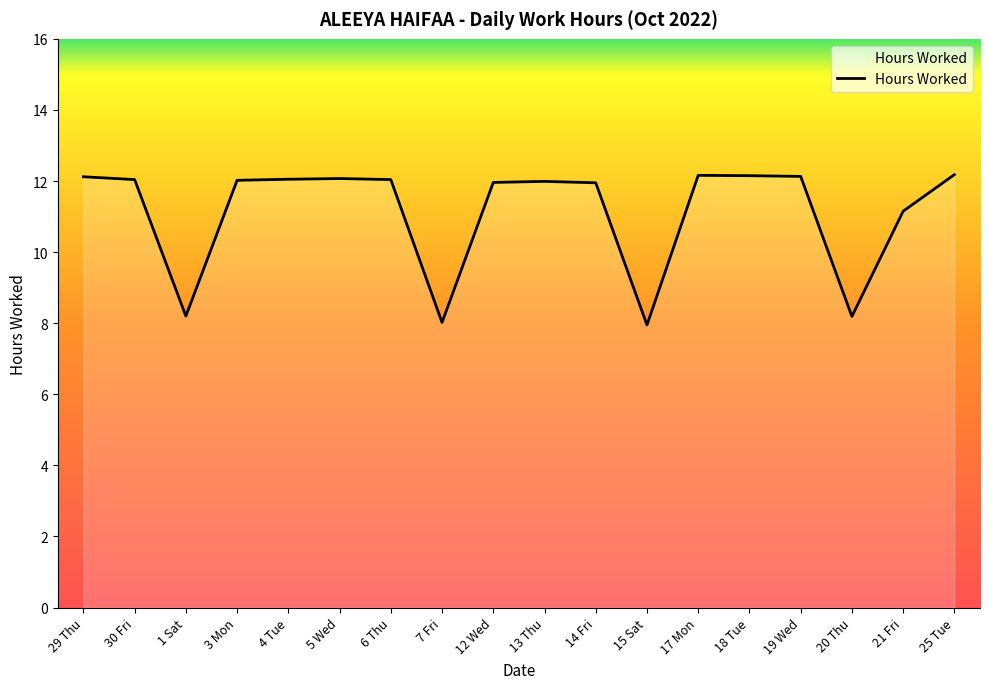

What is the difference between the maximum and minimum values?

4.2